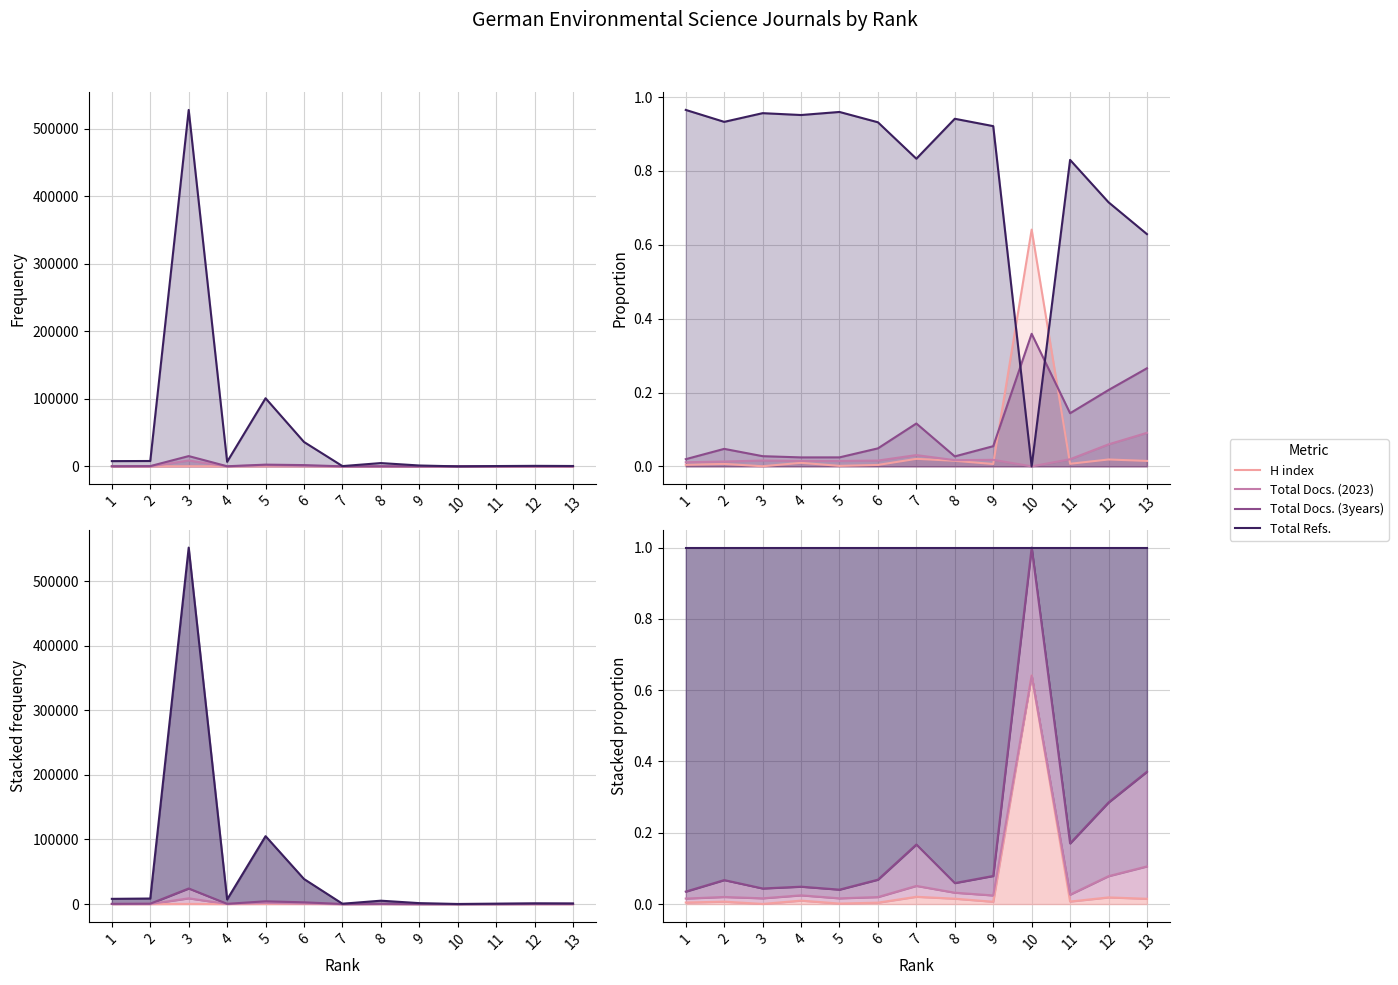

List the labels in order of Total Docs. (3years) value, largest first.

10, 13, 12, 11, 7, 9, 6, 2, 3, 8, 5, 4, 1